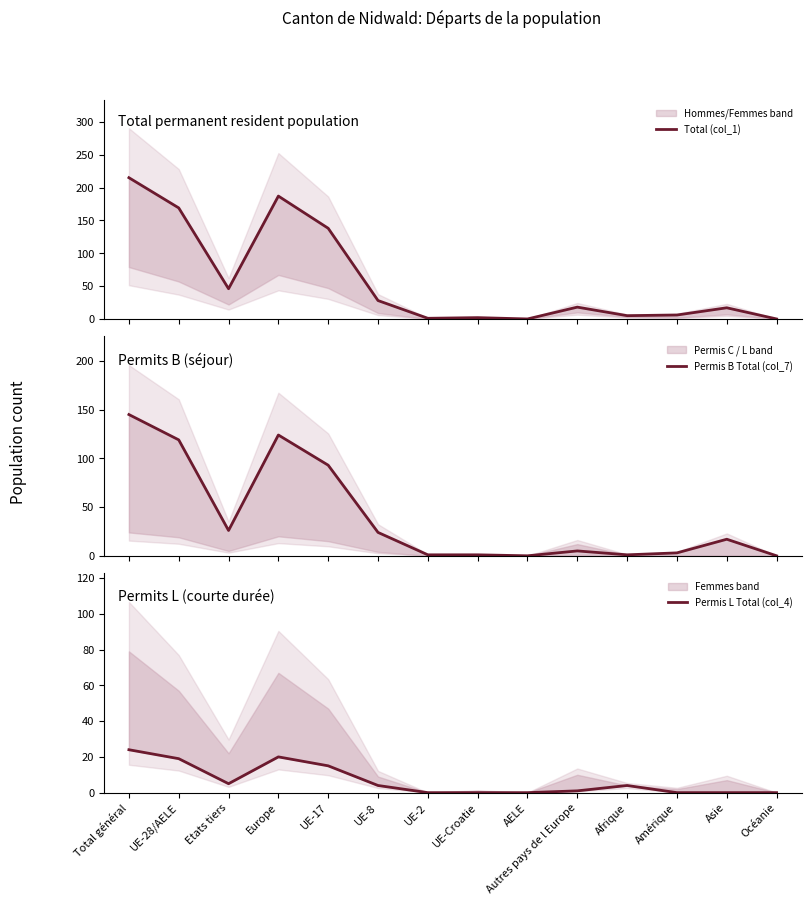

Reading left to right, list all the values displayed in this chart.

Total (col_1): Total général=215	UE-28/AELE=169	Etats tiers=46	Europe=187	UE-17=138	UE-8=28	UE-2=1	UE-Croatie=2	AELE=0	Autres pays de l Europe=18	Afrique=5	Amérique=6	Asie=17	Océanie=0
Permis B Total (col_7): Total général=145	UE-28/AELE=119	Etats tiers=26	Europe=124	UE-17=93	UE-8=24	UE-2=1	UE-Croatie=1	AELE=0	Autres pays de l Europe=5	Afrique=1	Amérique=3	Asie=17	Océanie=0
Permis L Total (col_4): Total général=24	UE-28/AELE=19	Etats tiers=5	Europe=20	UE-17=15	UE-8=4	UE-2=0	UE-Croatie=0	AELE=0	Autres pays de l Europe=1	Afrique=4	Amérique=0	Asie=0	Océanie=0